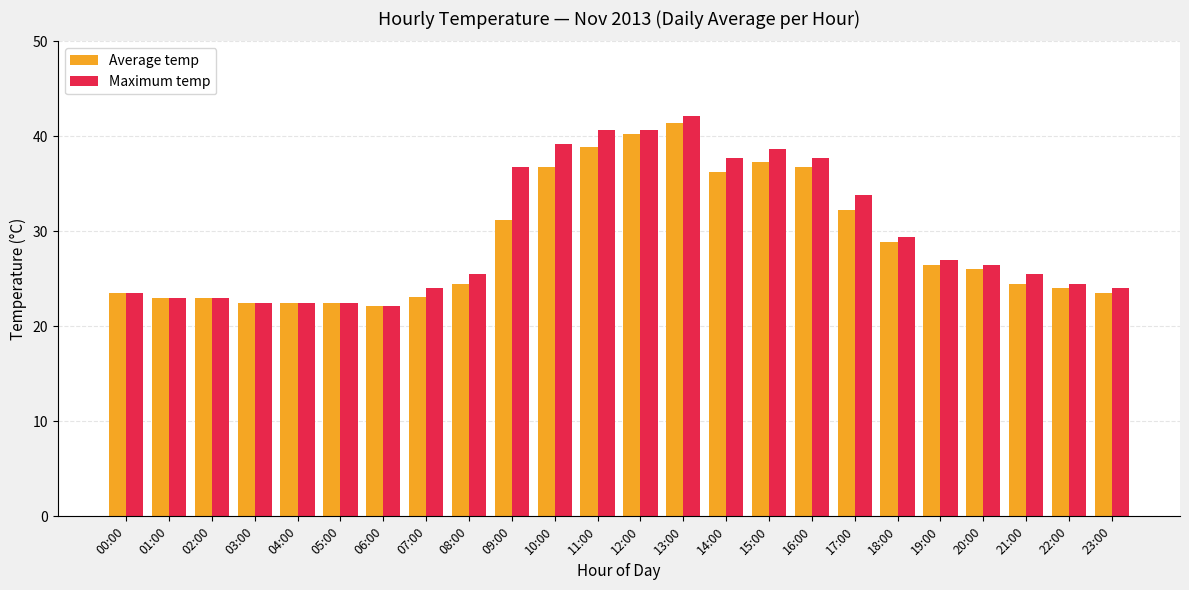

Which series has the largest range (max minus min)?

Maximum temp